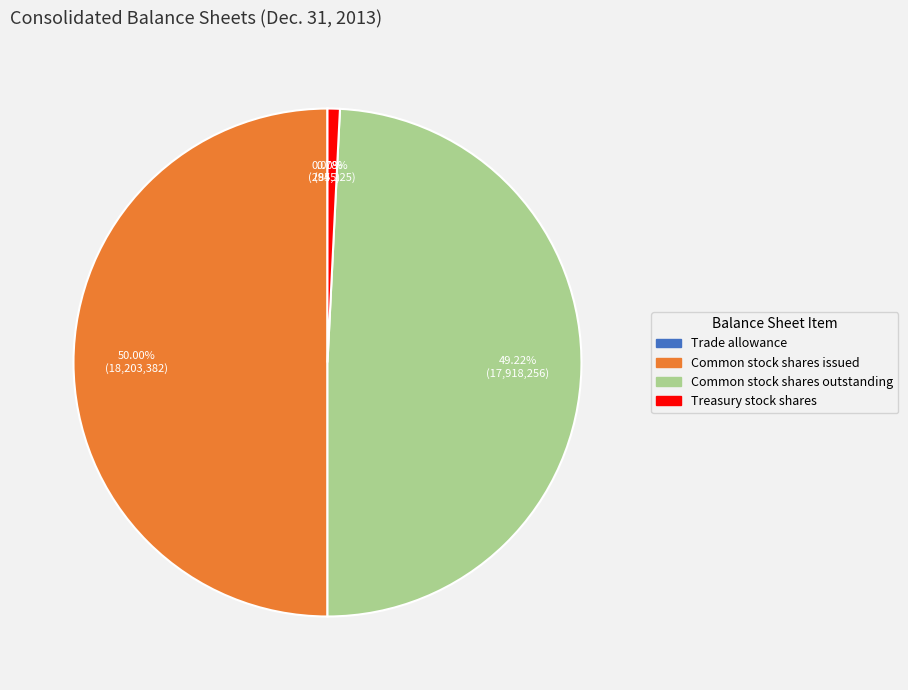

Is it true that Common stock shares outstanding is 54% of the pie?

False